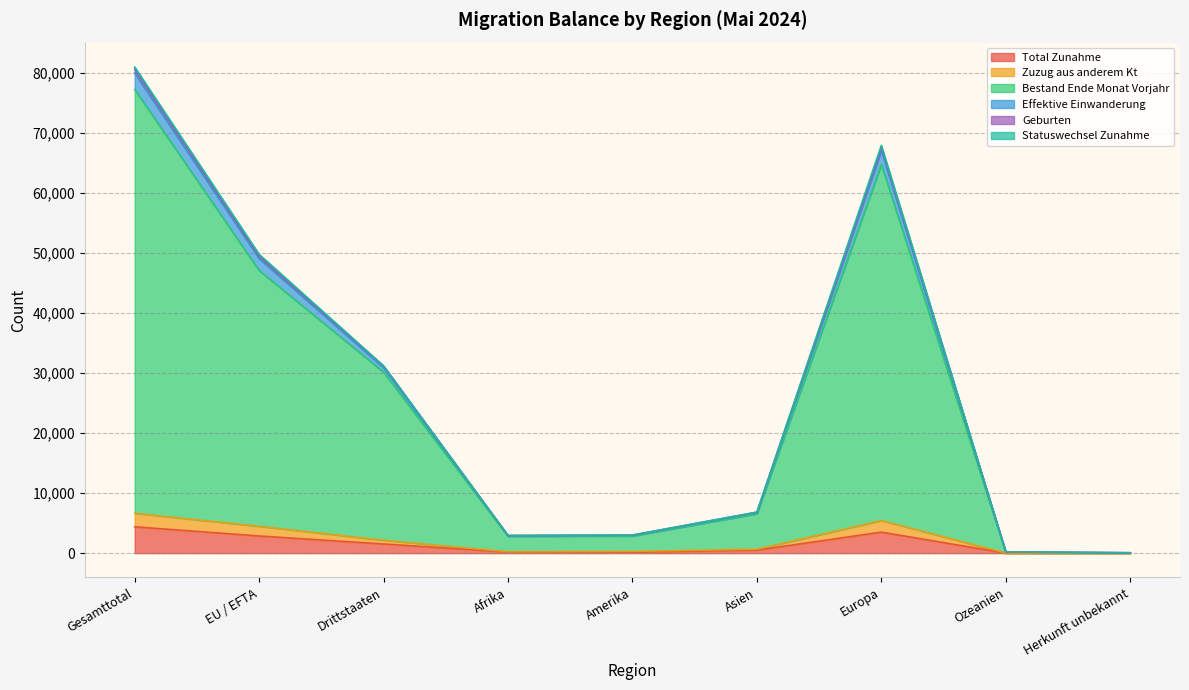

True or false: Total Zunahme has a value of 4390 at Gesamttotal.

True